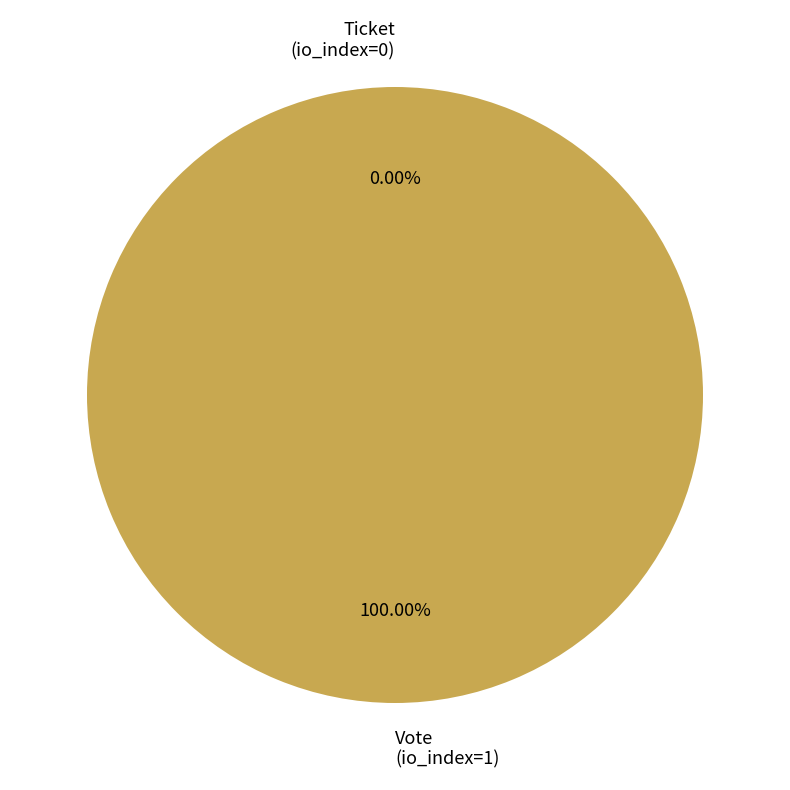

Which has a higher value, Ticket (io_index=0) or Vote (io_index=1)?

Vote (io_index=1)